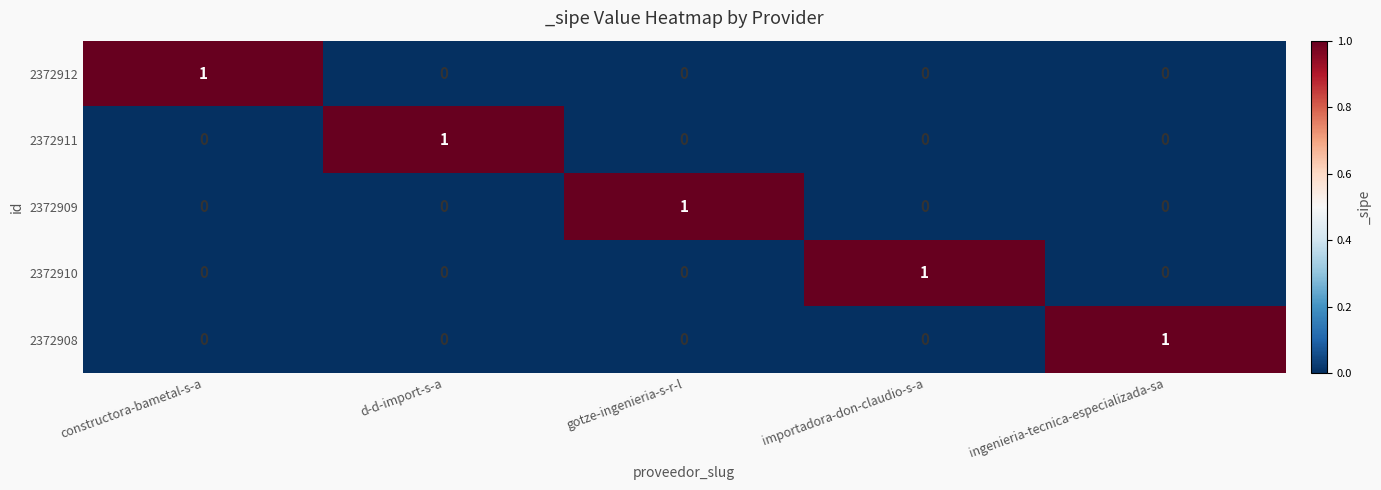

True or false: 2372911 has a value of 0 at constructora-bametal-s-a.

True